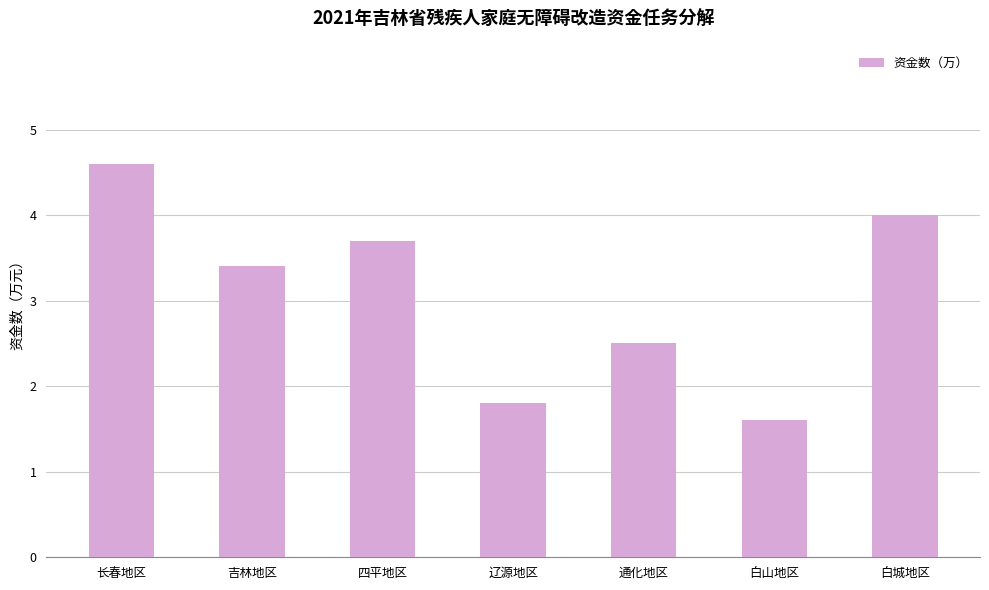

Count the number of values greater than 3.

4